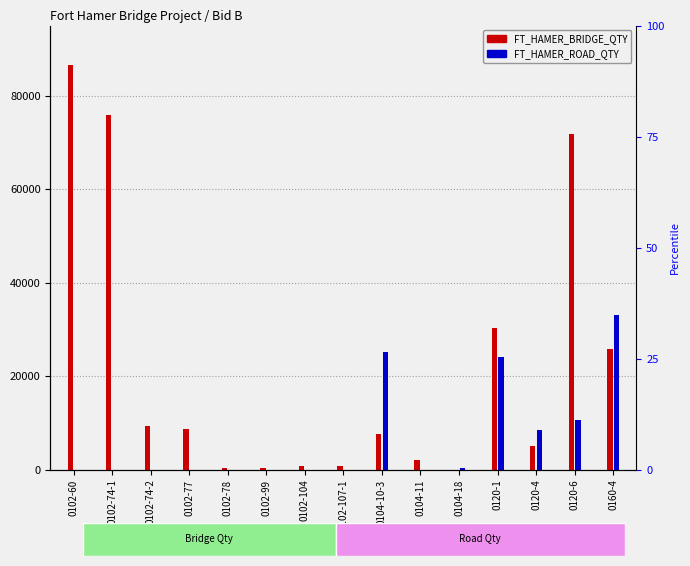

Between 0104-10-3 and 0102-104, which is larger?

0104-10-3